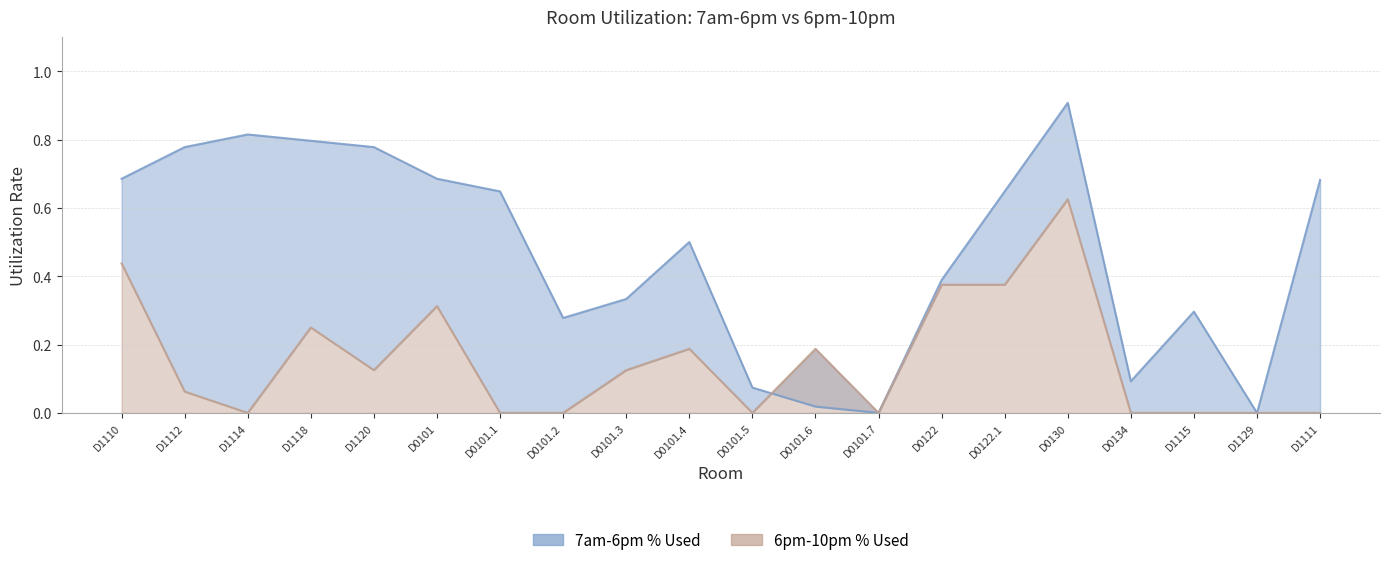

What is the approximate value of 7am-6pm % Used at D0122?

0.4